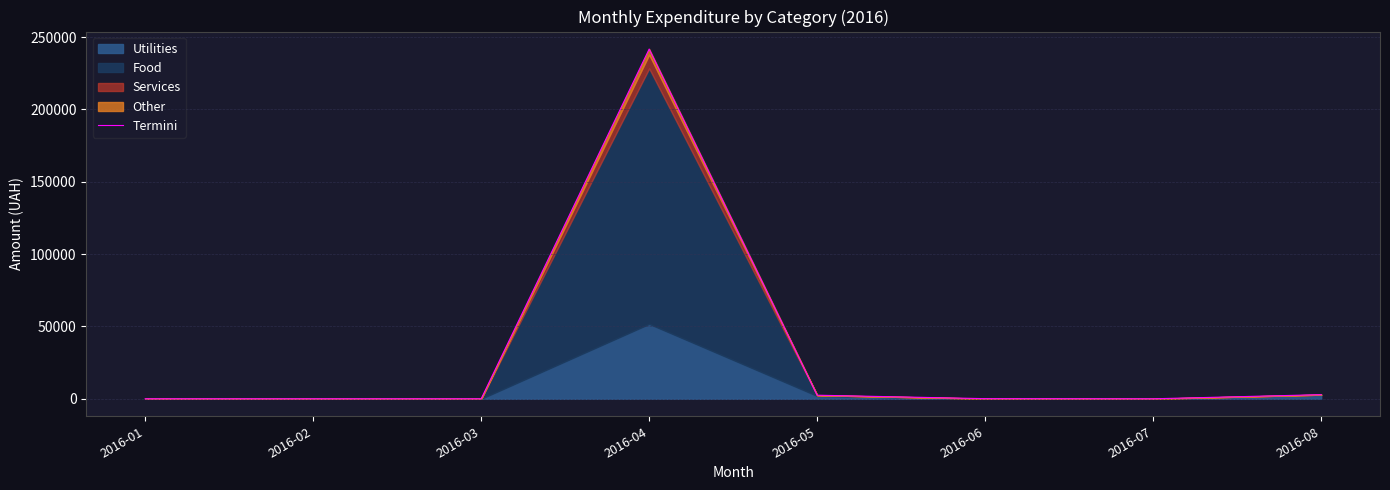

What is the maximum value shown in the chart?

241703.5